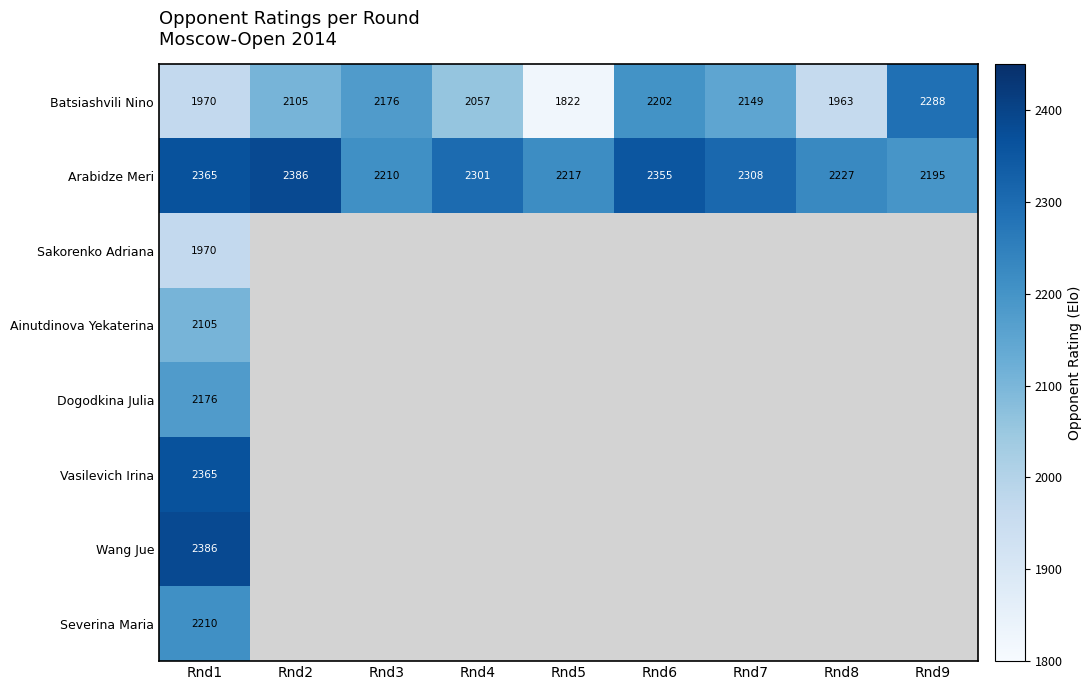

List the labels in order of Arabidze Meri value, largest first.

Rnd2, Rnd1, Rnd6, Rnd7, Rnd4, Rnd8, Rnd5, Rnd3, Rnd9